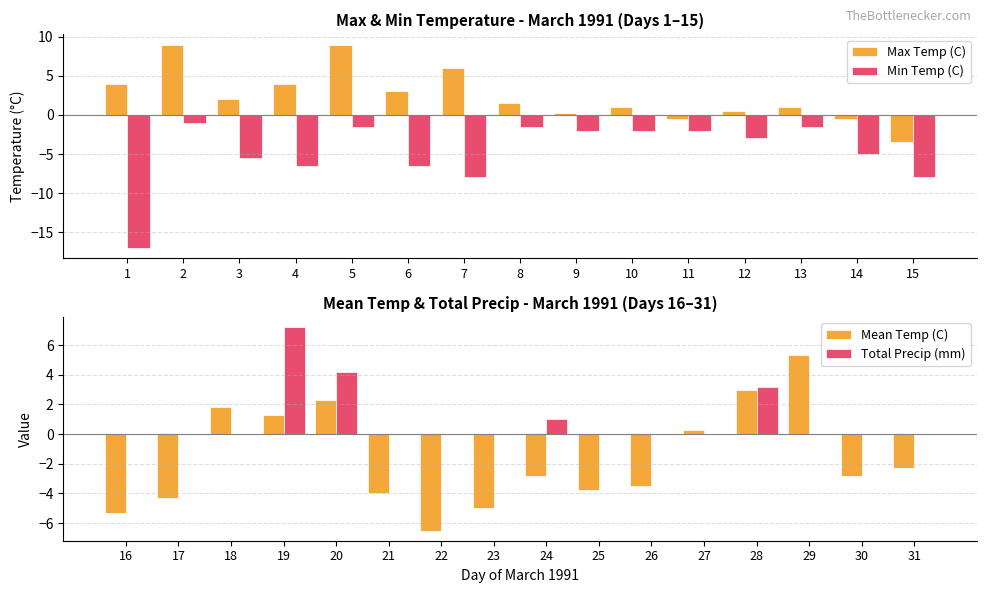

The value of Max Temp (C) at 7 is 9.8. True or false?

False